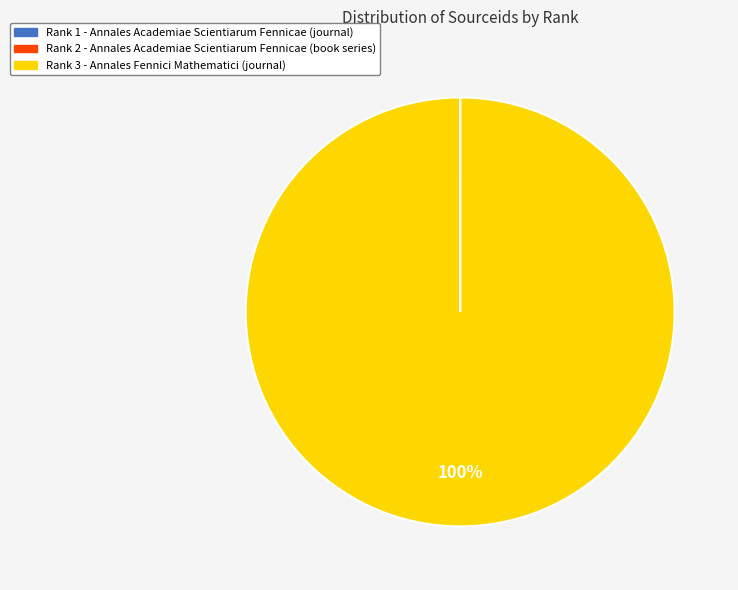

What is the majority slice?

Rank 3 - Annales Fennici Mathematici (journal)